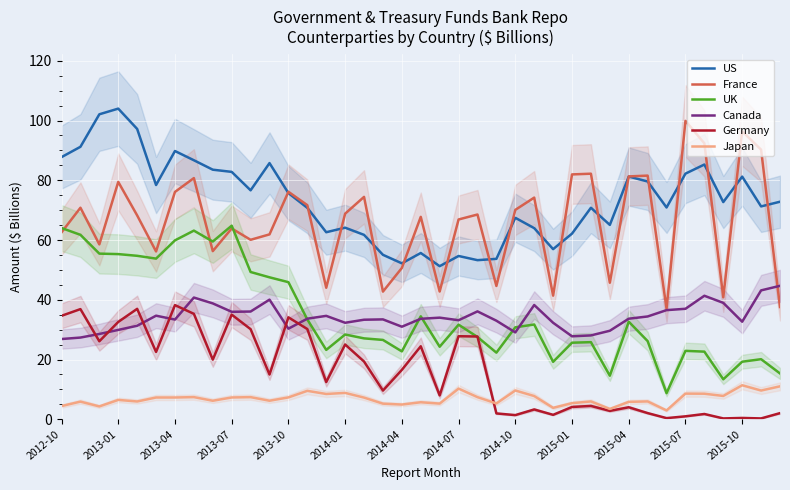

Is it true that UK equals 23.4 at 2013-10?

False